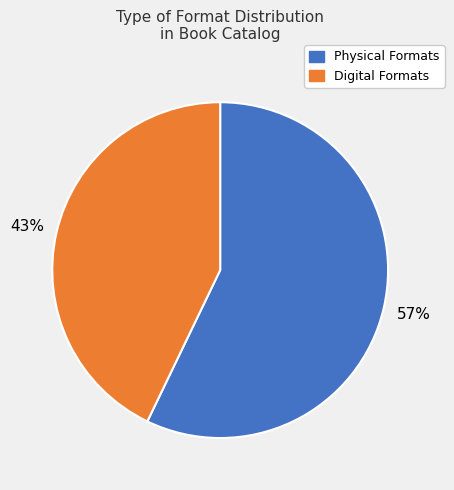

Rank the categories by value from lowest to highest.

Digital Formats, Physical Formats